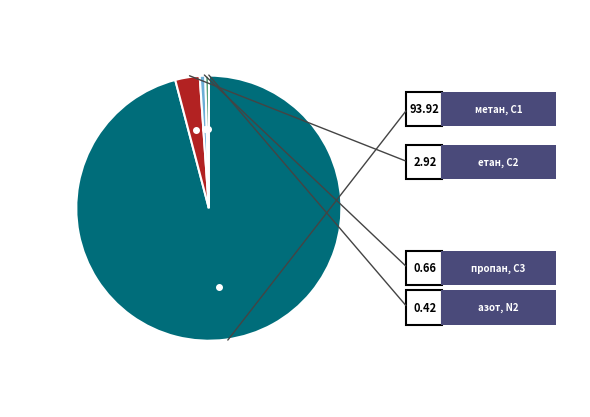

Is the sum of етан, С2 and пропан, С3 greater than half?

No